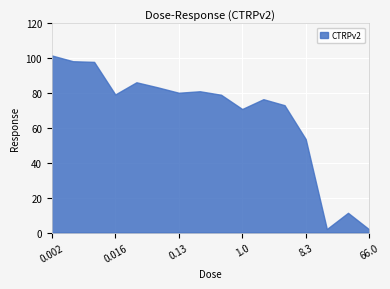

Reading left to right, extract all data points from this chart.

0.002=101.6	0.0041=98.3	0.0081=97.9	0.016=79.2	0.032=86.2	0.065=83.3	0.13=80.2	0.26=81.1	0.52=79.1	1.0=70.9	2.1=76.5	4.2=73.1	8.3=53.7	17.0=2.1	33.0=11.4	66.0=1.9